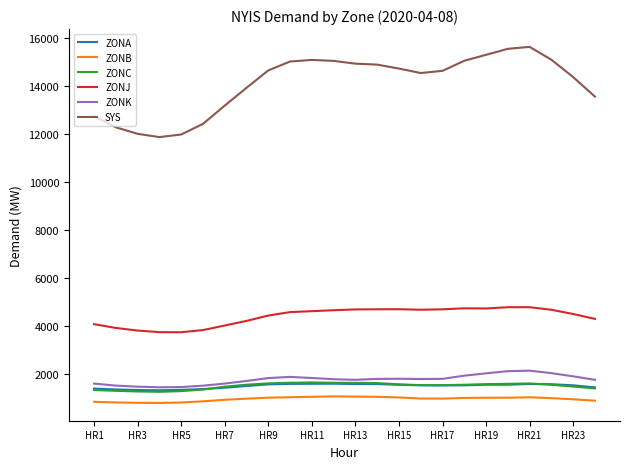

What are all the series names shown in the legend?

ZONA, ZONB, ZONC, ZONJ, ZONK, SYS